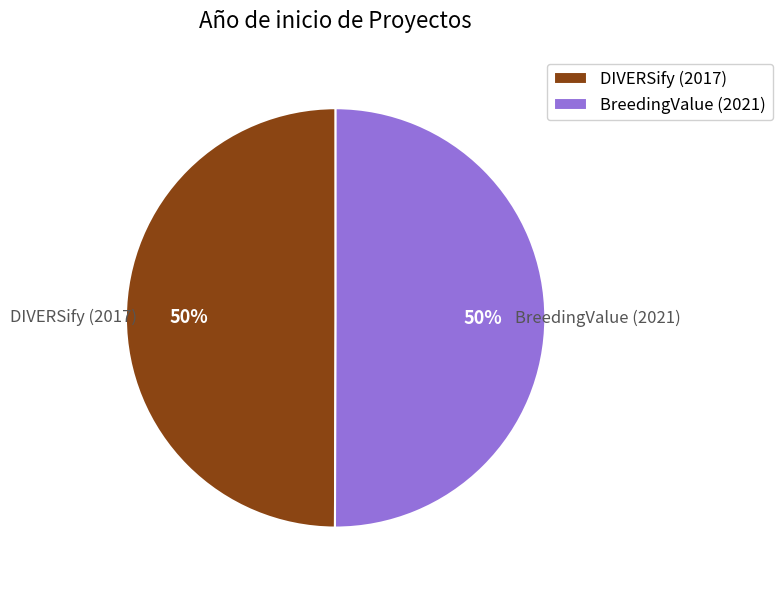

To the nearest percent, what is the combined percentage of BreedingValue (2021) and DIVERSify (2017)?

100%